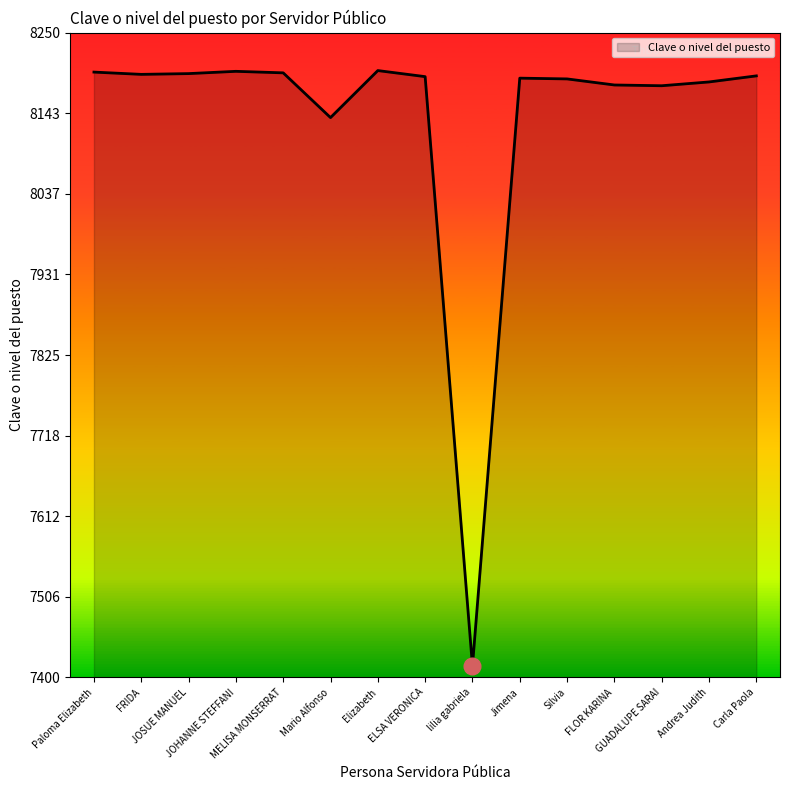

Does the chart display data point markers on the line(s)?

No